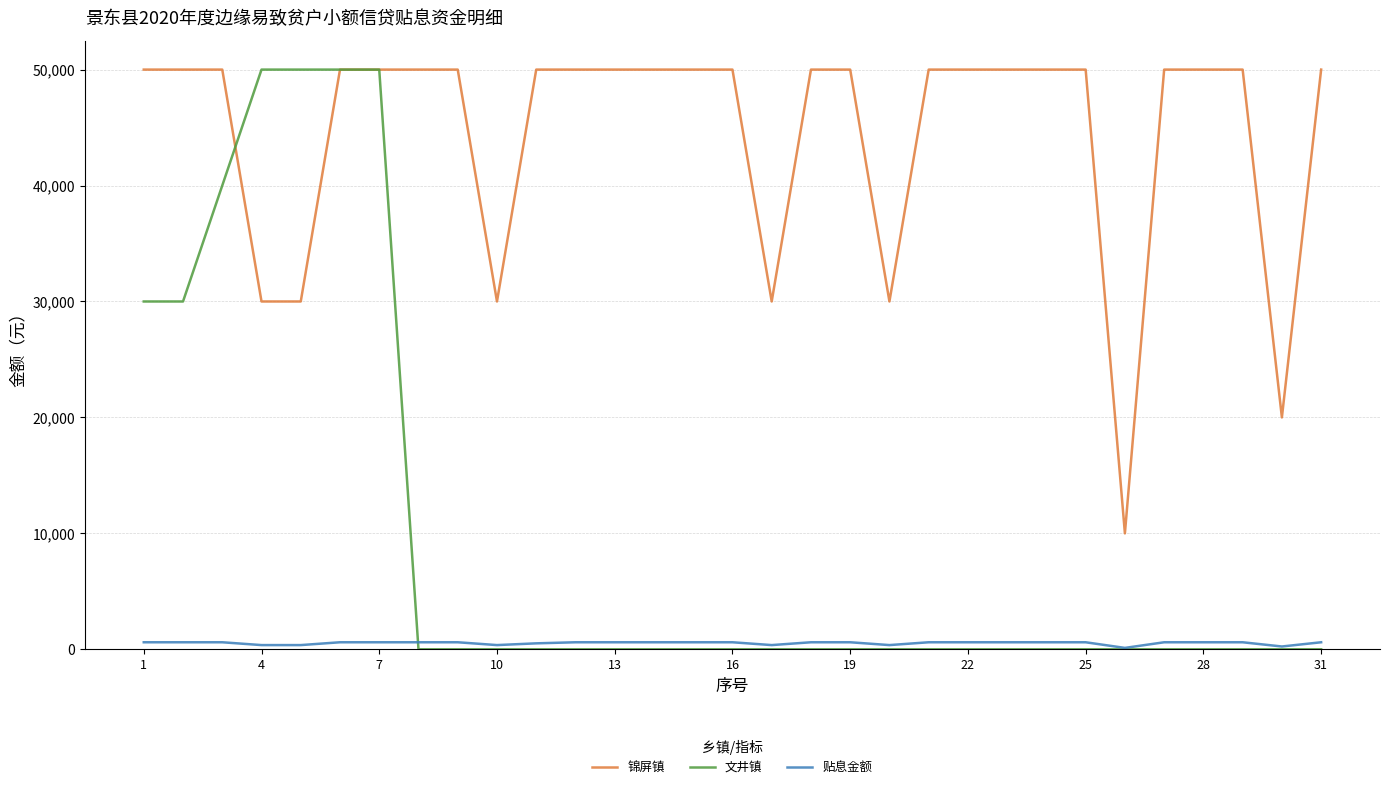

List the series in order of their overall mean, highest first.

锦屏镇, 文井镇, 贴息金额